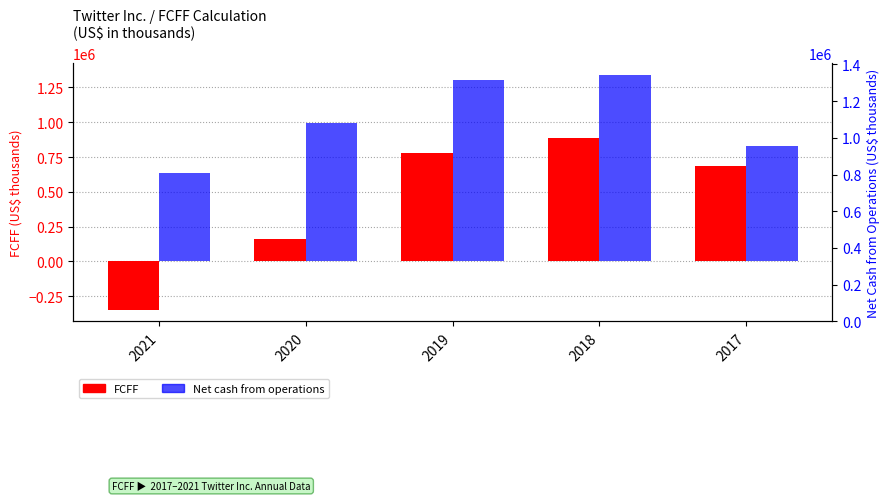

Is the value of Net cash from operations at 2020 greater than the value of FCFF at 2020?

Yes